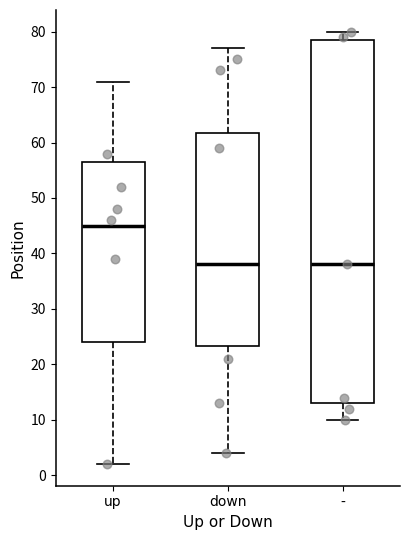

Which box has the highest median line?

up